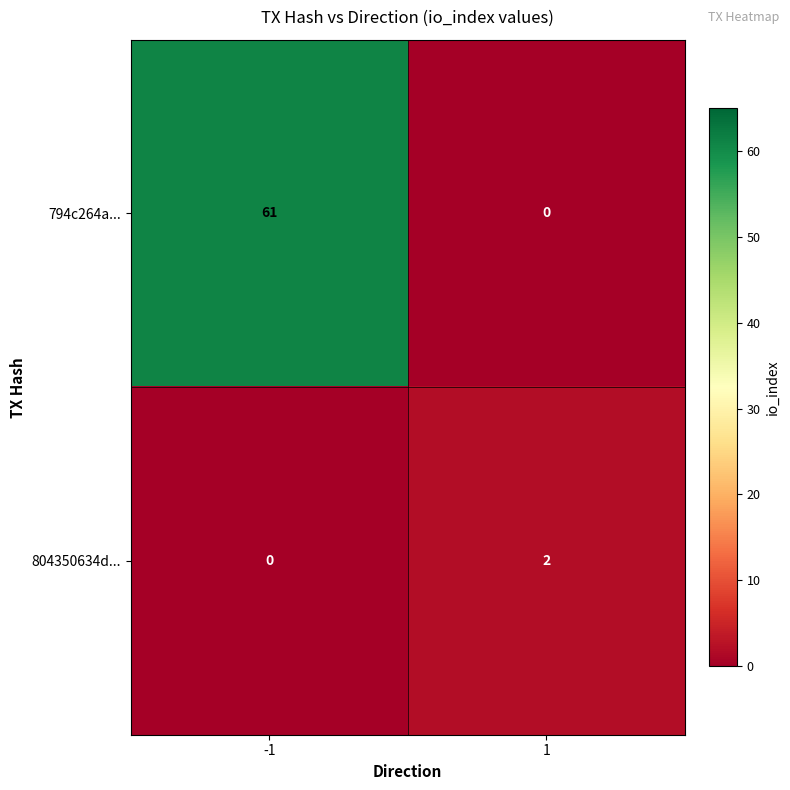

Rank the series at 1 from highest to lowest value.

804350634d..., 794c264a...